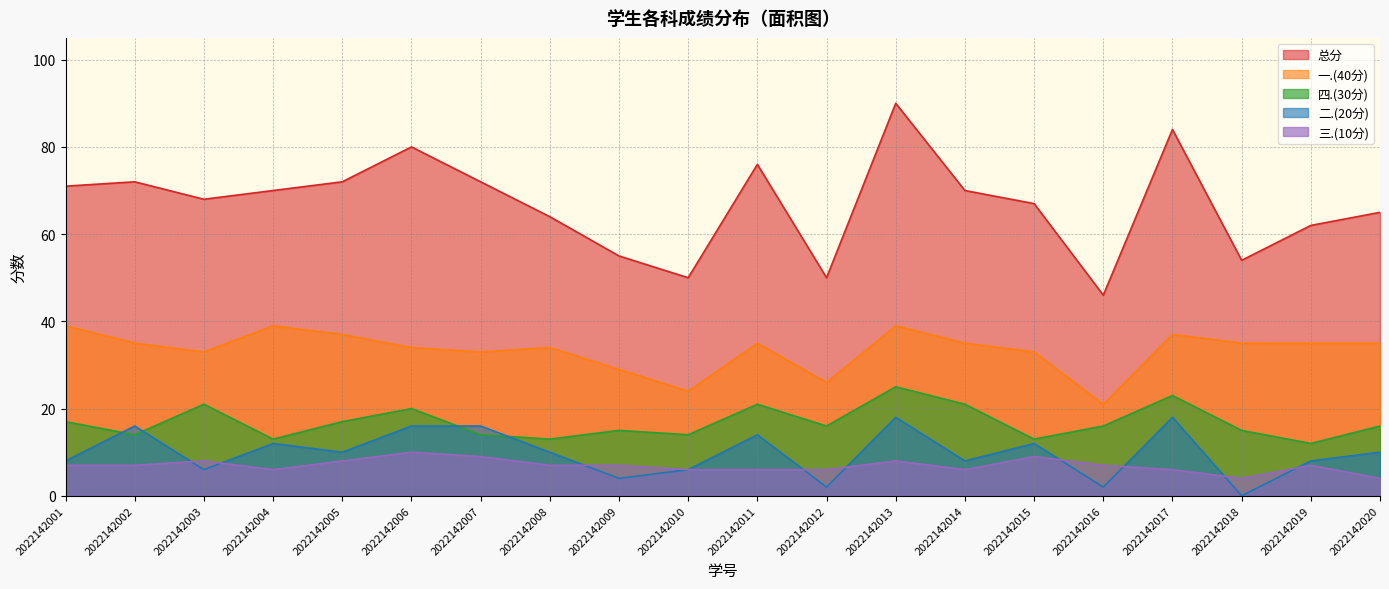

What is the value of the 三.(10分) point at the 10th from the left?

6